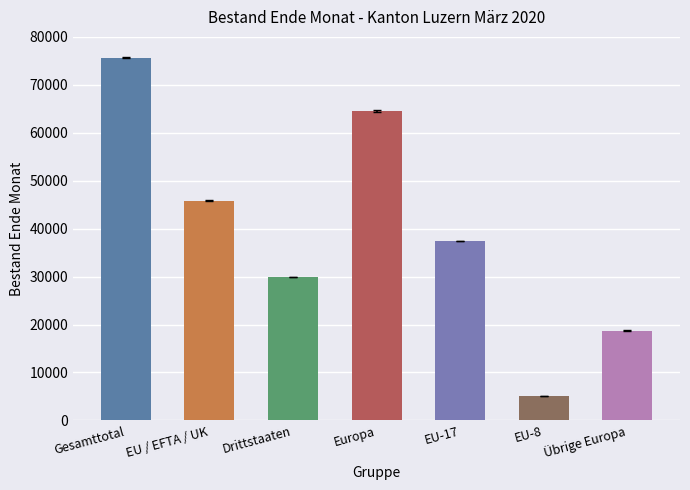

What position from the right is Europa?

4